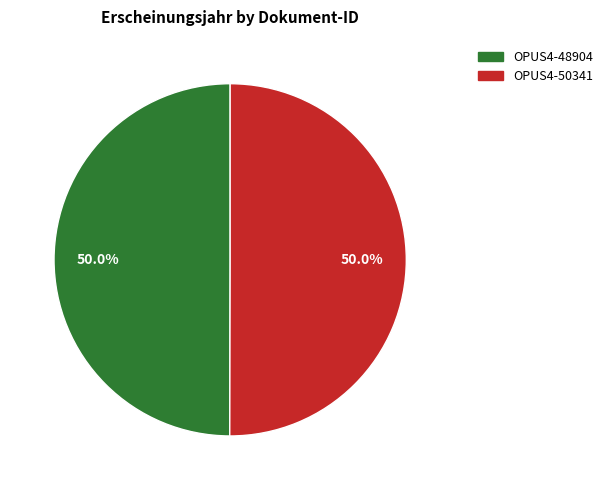

To the nearest percent, what is the combined percentage of OPUS4-48904 and OPUS4-50341?

100%